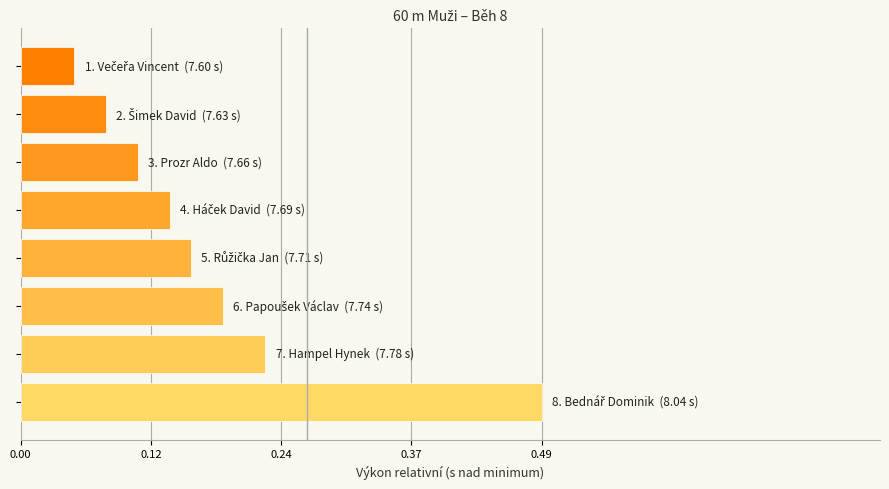

What is the sum of all values?

1.5